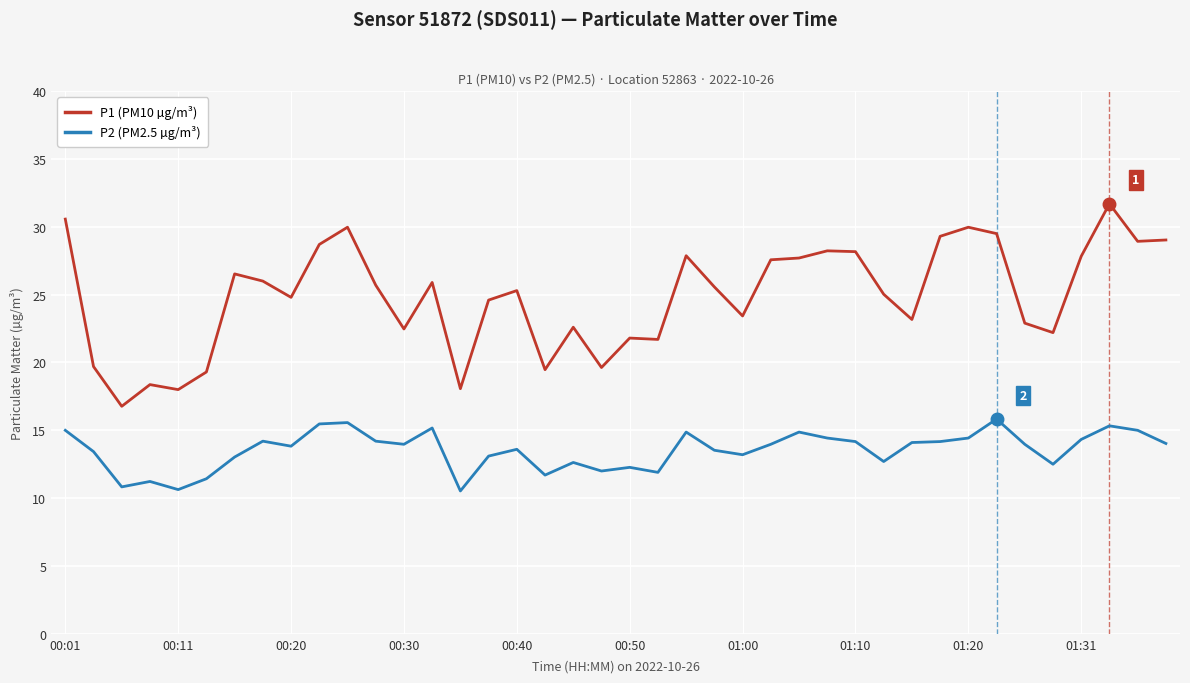

True or false: P2 (PM2.5 µg/m³) and P1 (PM10 µg/m³) cross at least once.

False